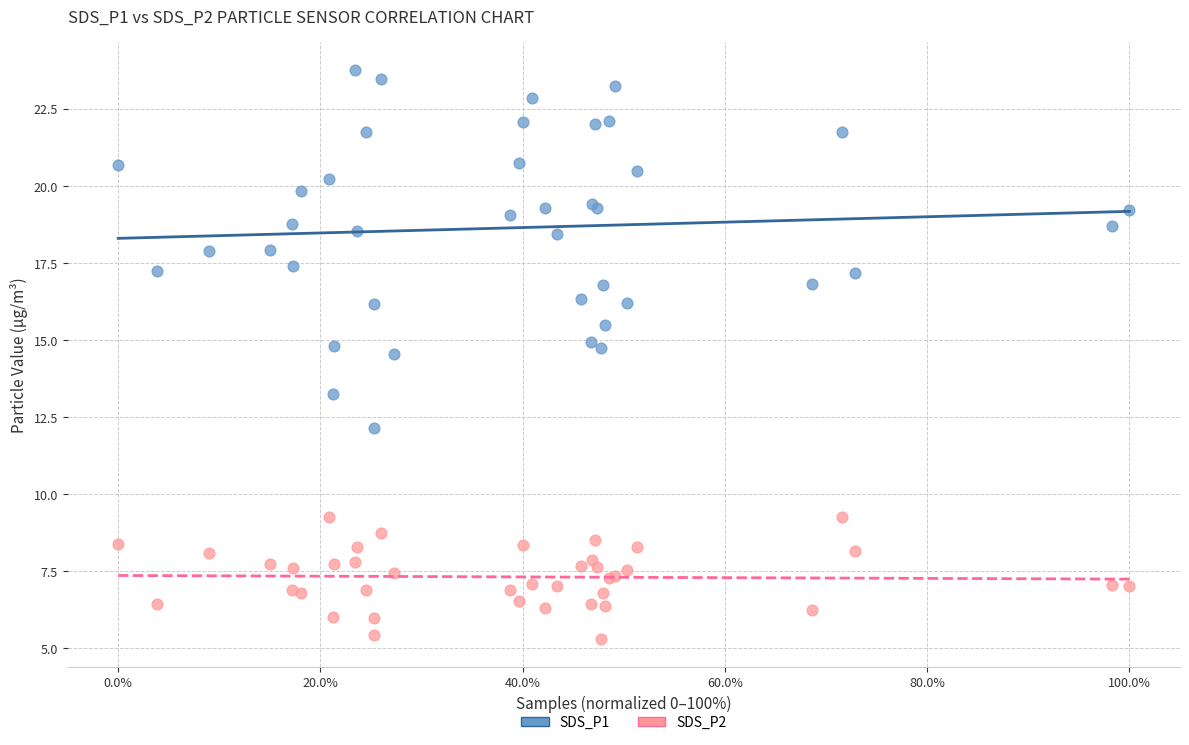

Which series has the widest spread of Y values?

SDS_P1